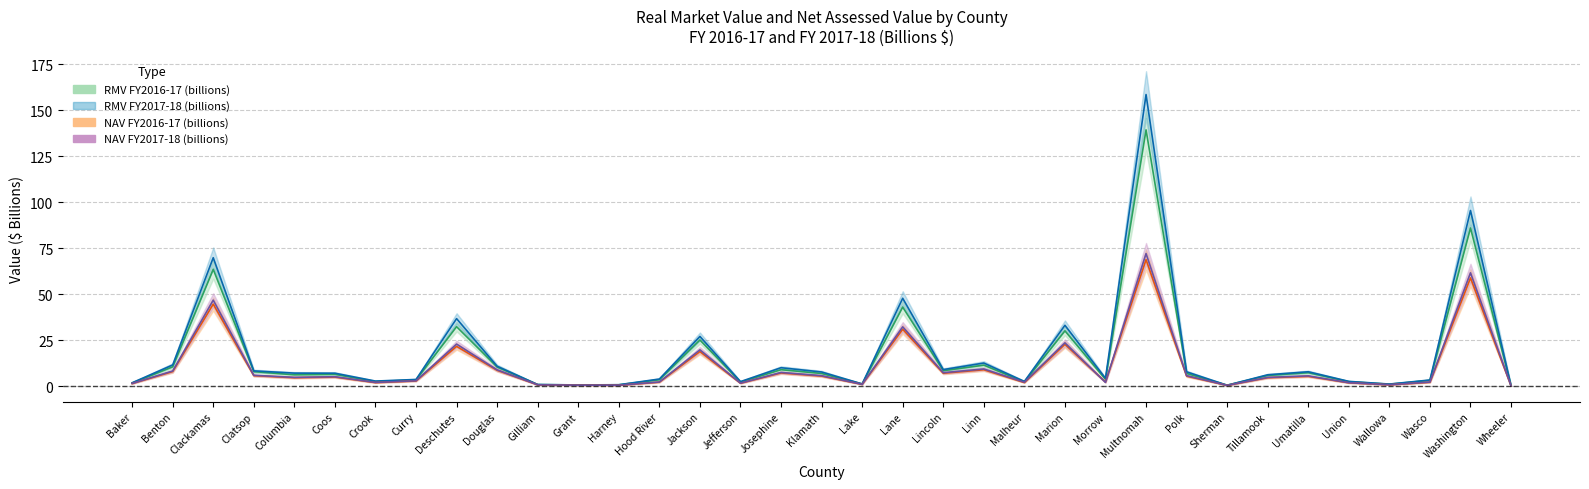

What is the label of the 34th point from the right?

Benton